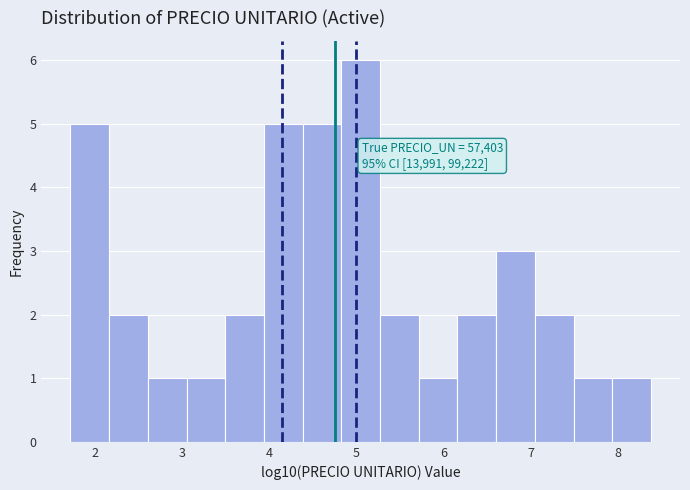

Which range on the x-axis has the tallest bar?

4.8 to 5.3